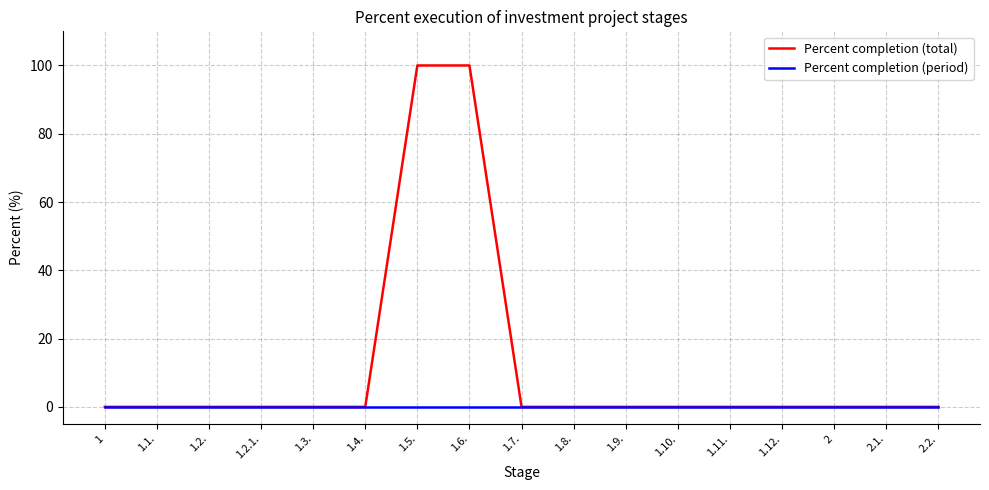

Rank the series by their average value, from highest to lowest.

Percent completion (total), Percent completion (period)